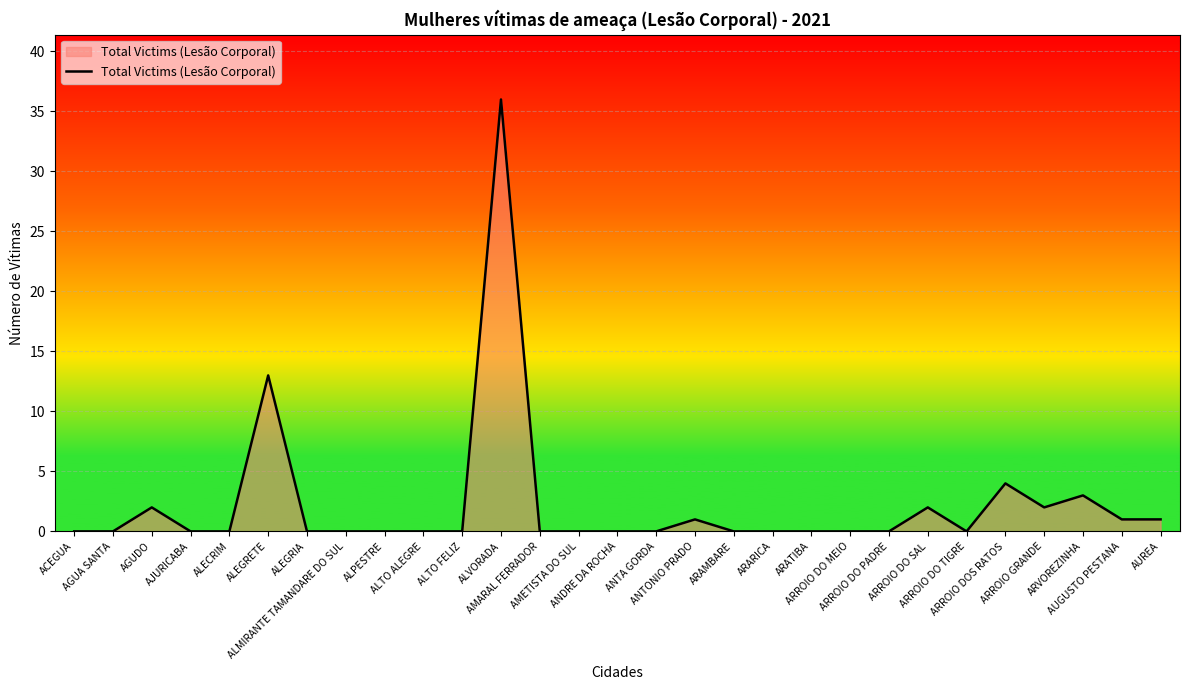

What is the difference between the values at ALVORADA and ARROIO DO SAL?

34